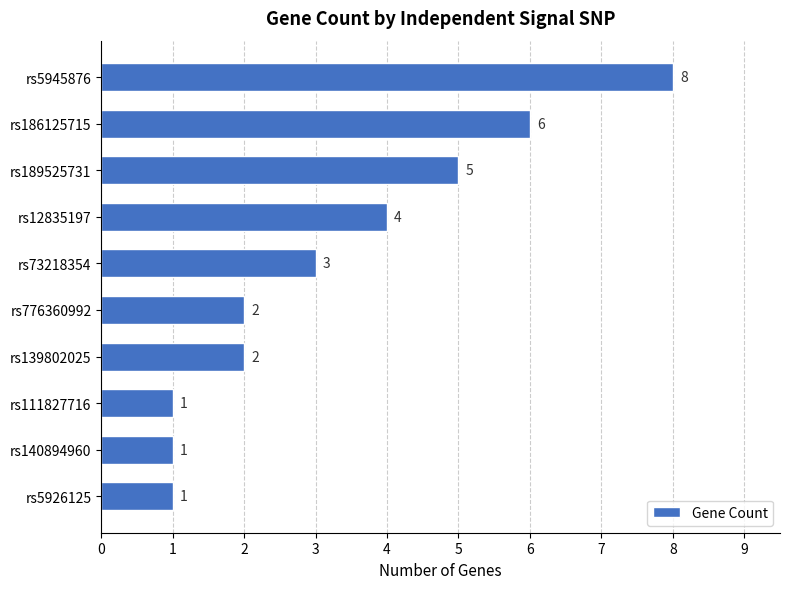

Is it true that the value at rs12835197 is 4?

True